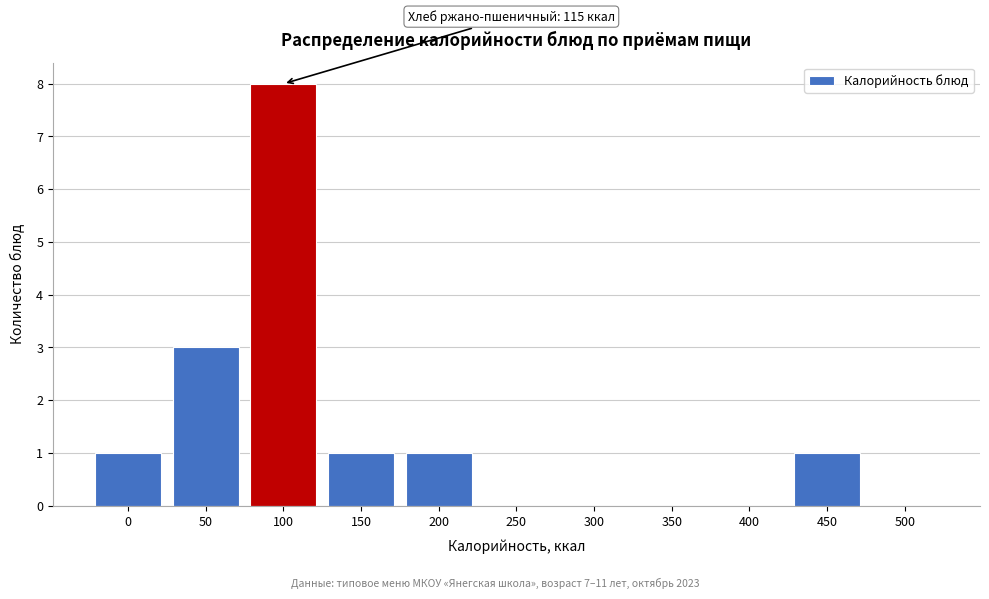

Reading right to left, what are all the values shown in this chart?

500=0	450=1	400=0	350=0	300=0	250=0	200=1	150=1	100=8	50=3	0=1